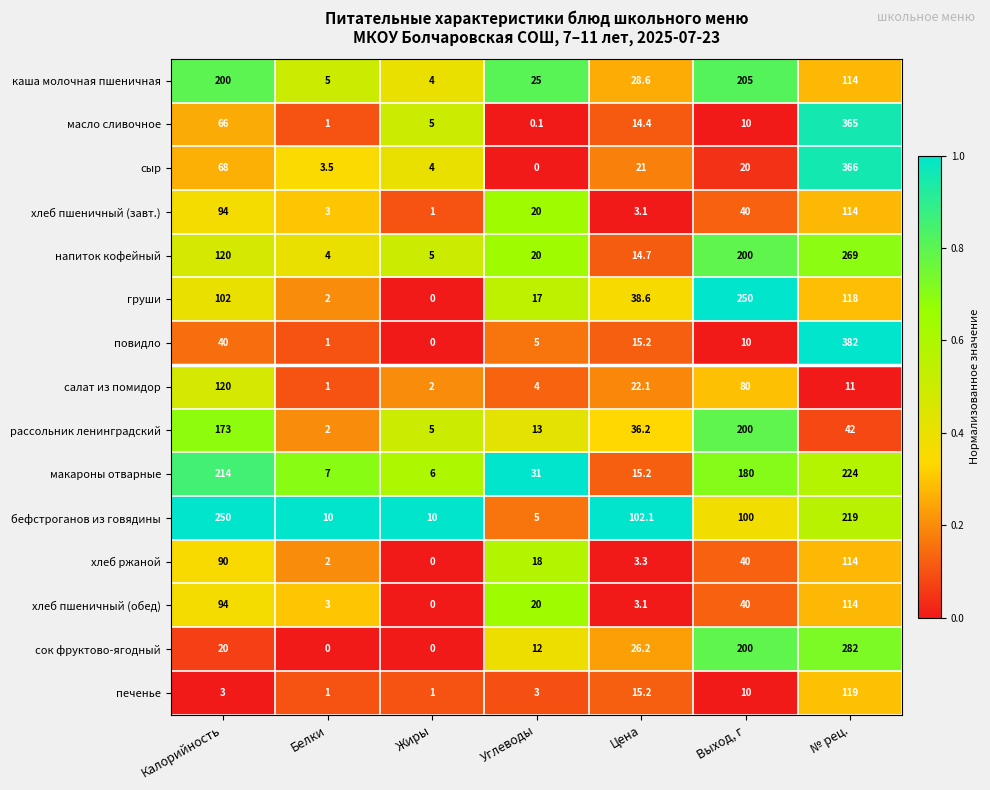

The сок фруктово-ягодный series shows 0.0 at Белки. True or false?

True